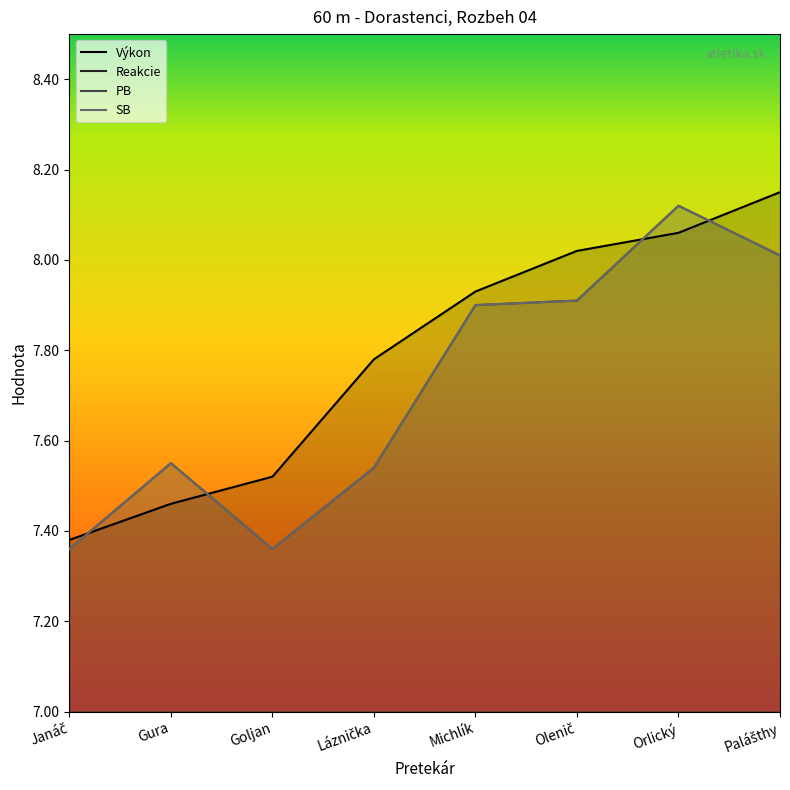

Reading left to right, list all the values displayed in this chart.

Výkon: 7.4	7.5	7.5	7.8	7.9	8.0	8.1	8.2
Reakcie: 0.2	0.2	0.1	0.2	0.2	0.2	0.4	0.2
PB: 7.4	7.5	7.4	7.5	7.9	7.9	8.1	8.0
SB: 7.4	7.5	7.4	7.5	7.9	7.9	8.1	8.0